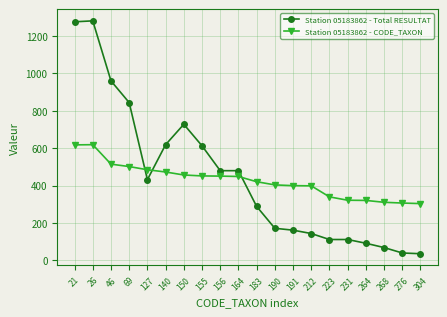

What is the value of the Station 05183862 - Total RESULTAT point at the 11th from the left?

289